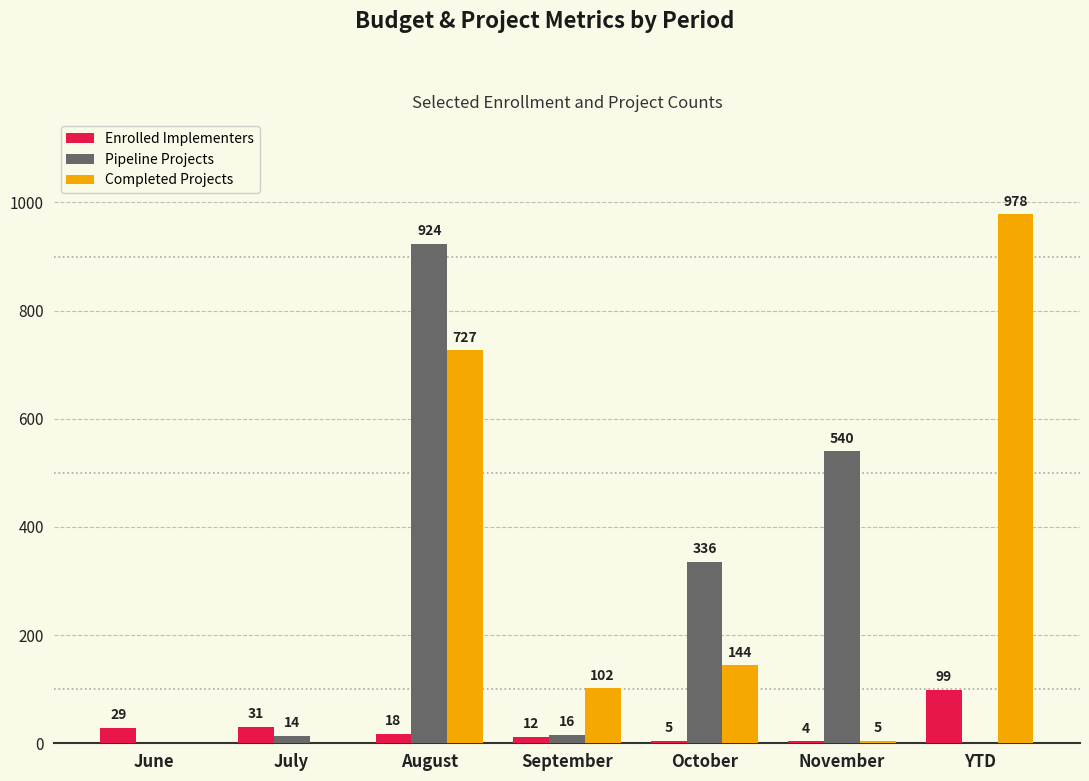

The Enrolled Implementers series shows 99 at YTD. True or false?

True